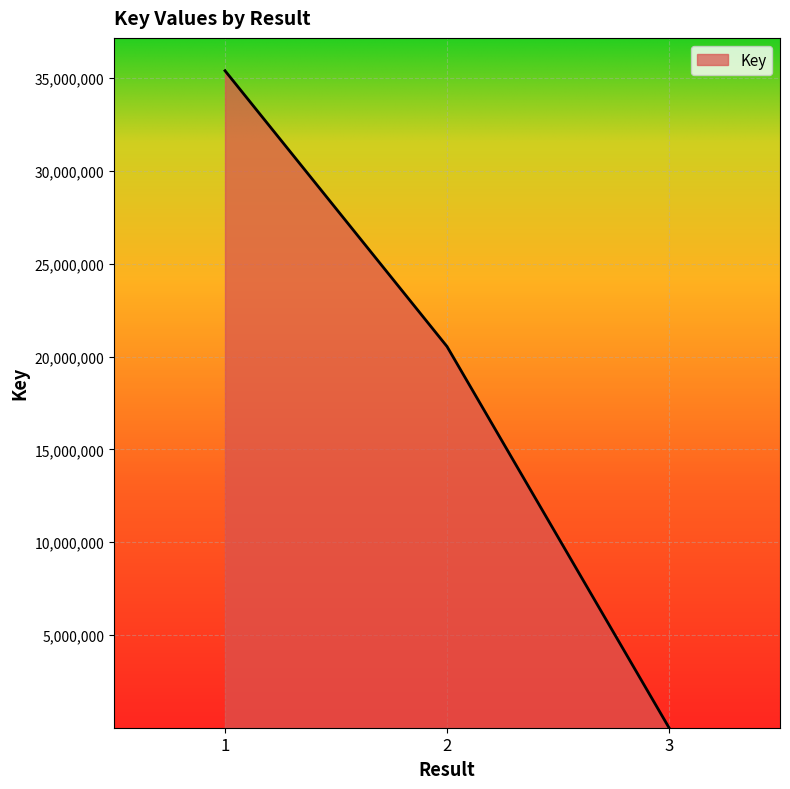

What is the approximate value at 1, to the nearest 50?

35393250